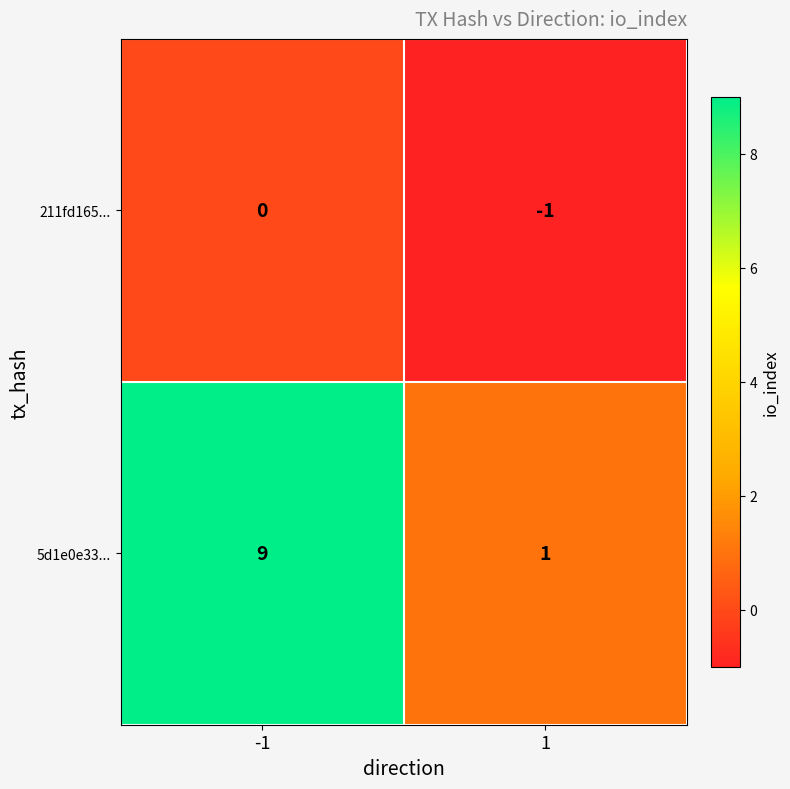

What is the spread (max minus min) of values at -1?

9